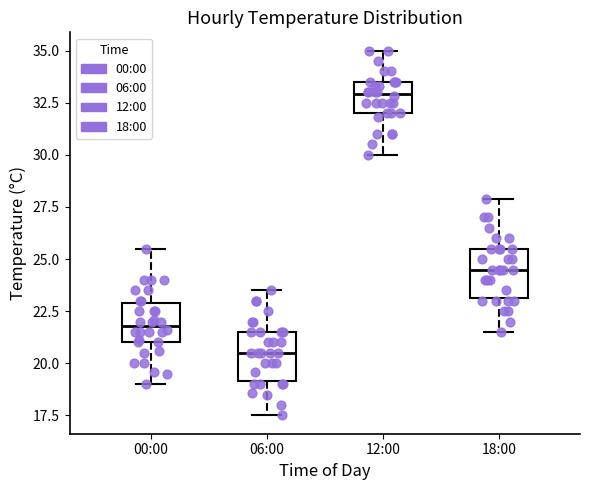

Where does the median line of the box for 18:00 sit on the y-axis? The values are not printed on the chart, so give them approximately, as read against the axis.

24.5